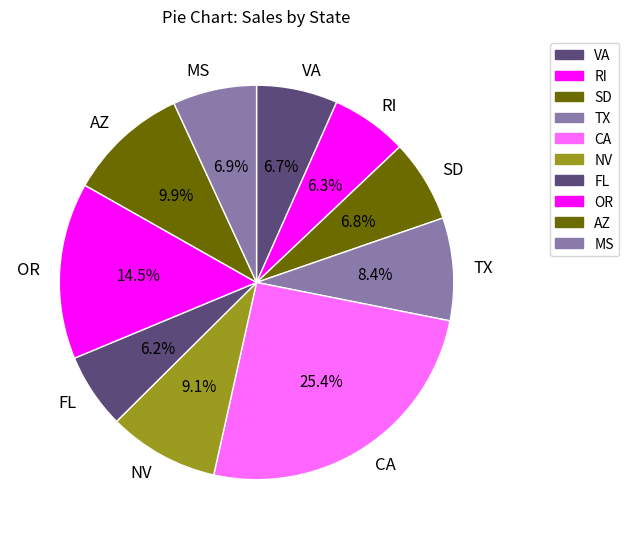

How many slices are in this pie chart?

10